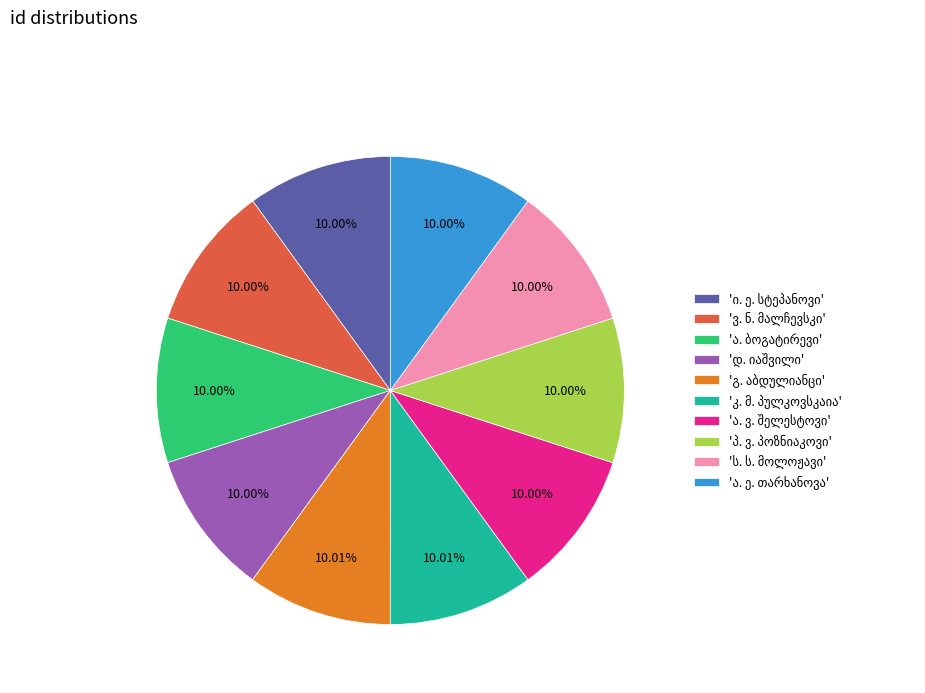

Is there a majority slice in this chart?

No